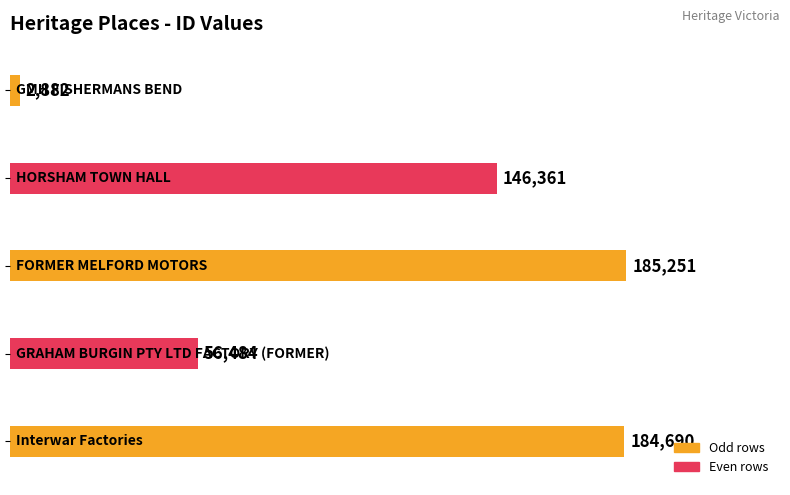

What is the value of the 5th bar from the top?

184690